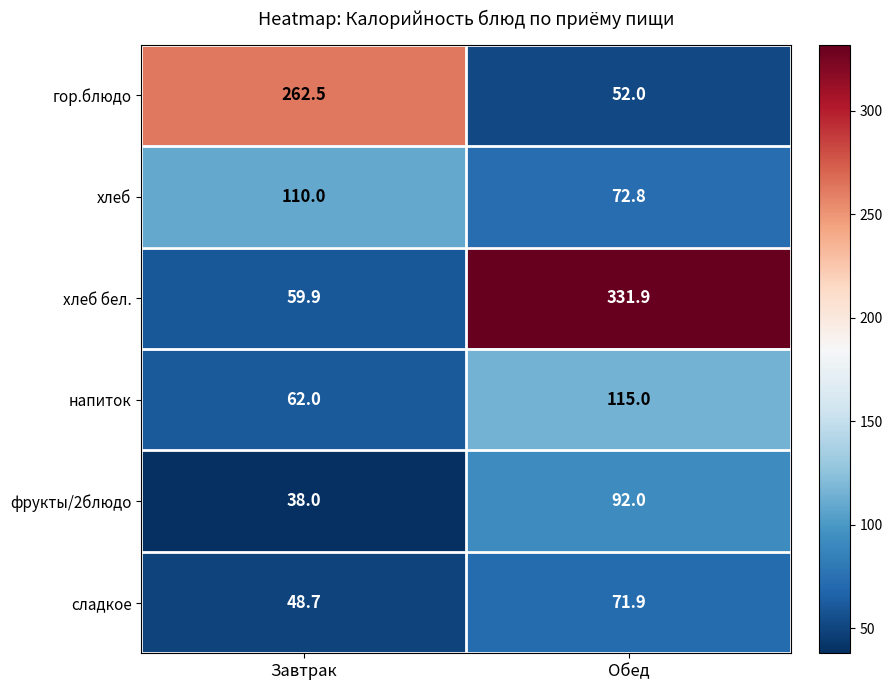

Reading left to right, extract all data points from this chart.

гор.блюдо: Завтрак=262.5	Обед=52.0
хлеб: Завтрак=110.0	Обед=72.8
хлеб бел.: Завтрак=59.9	Обед=331.9
напиток: Завтрак=62.0	Обед=115.0
фрукты/2блюдо: Завтрак=38.0	Обед=92.0
сладкое: Завтрак=48.7	Обед=71.9